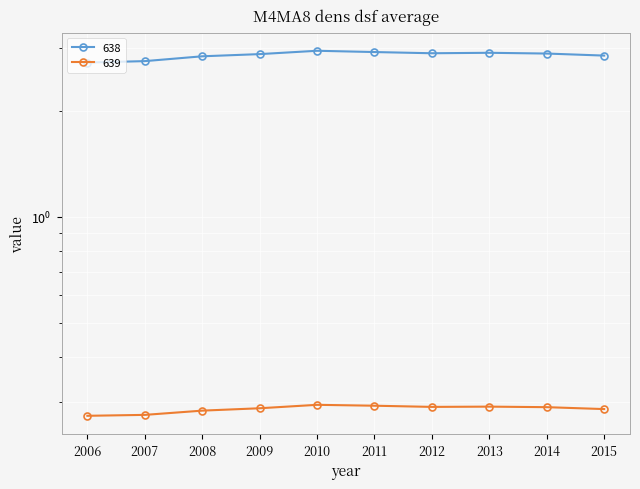

What are all the series names shown in the legend?

638, 639